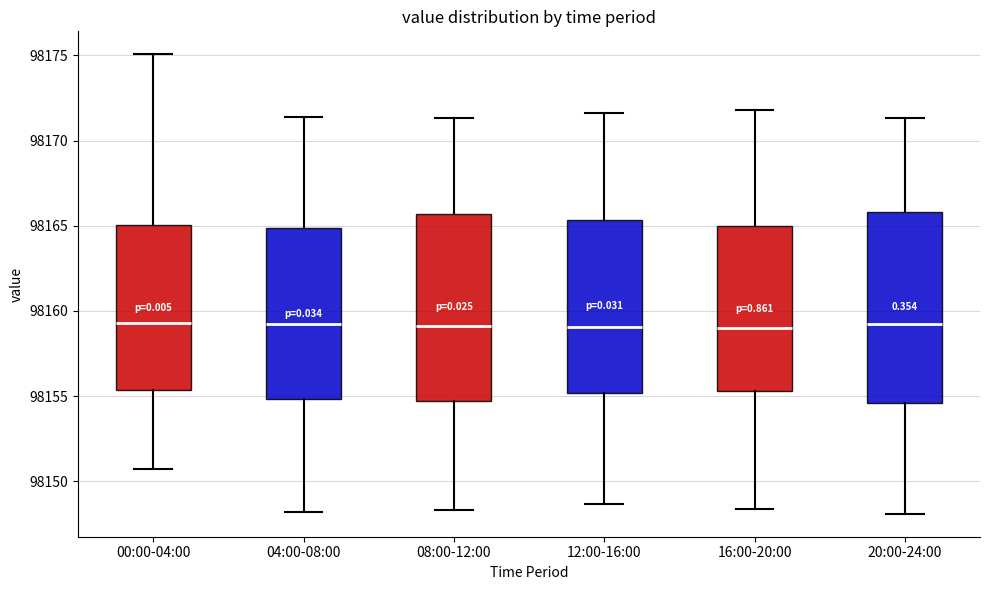

Where does the lower whisker of the box for 16:00-20:00 end on the y-axis? The values are not printed on the chart, so give them approximately, as read against the axis.

98148.5